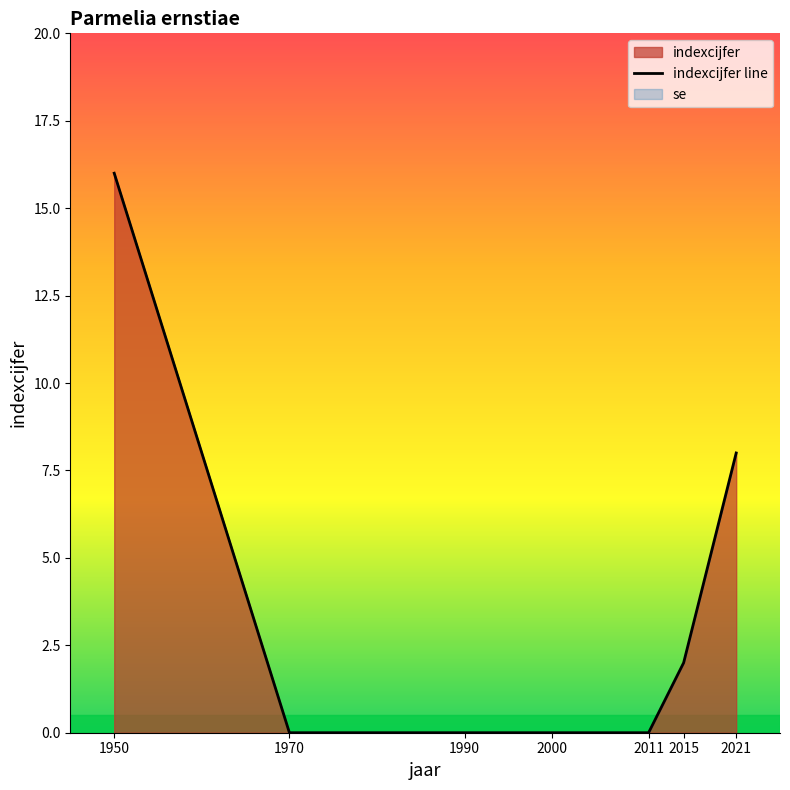

Between 1950 and 2015, which is larger?

1950